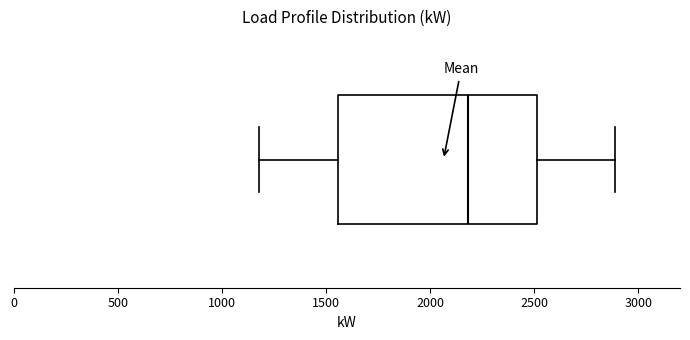

Read this box plot against the x-axis: the position of the median line, the range covered by the box, and the ends of both whiskers. The values are not printed on the chart, so give them approximately, as read against the axis.

median 2200, box 1550 to 2500, whiskers 1200 to 2900